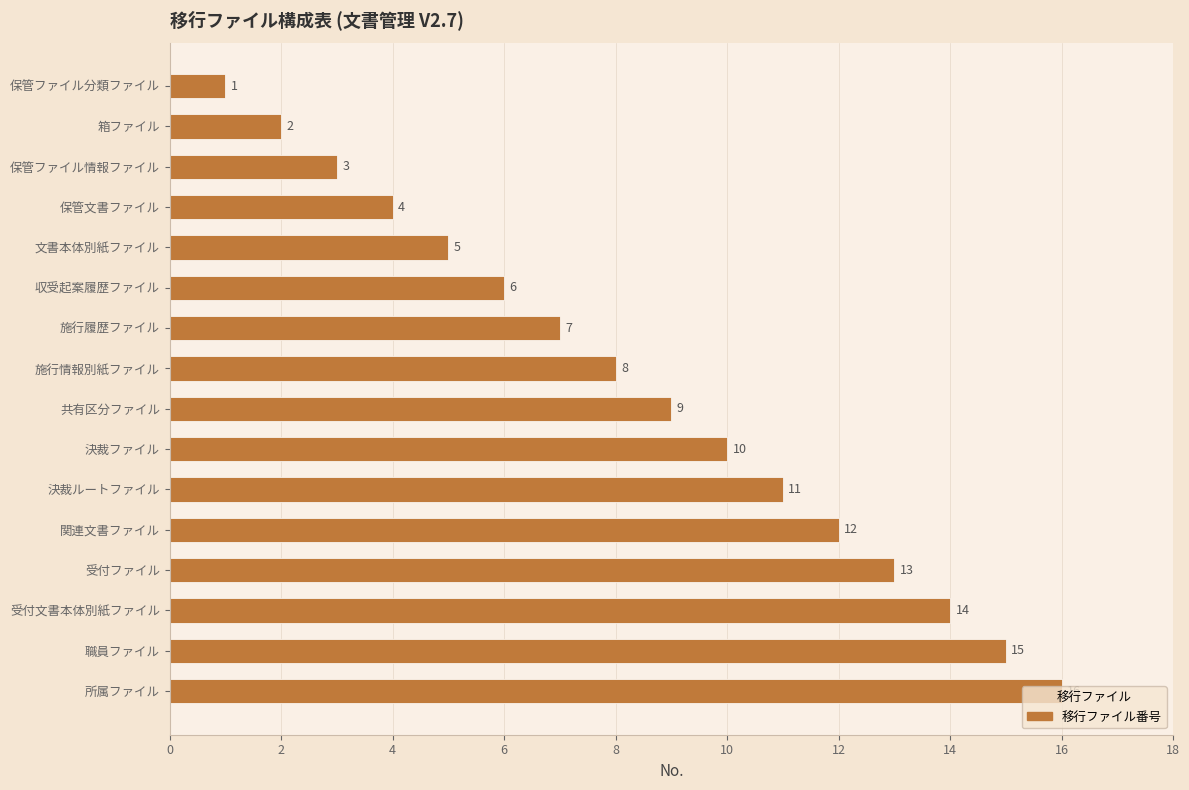

Does the chart contain any negative values?

No